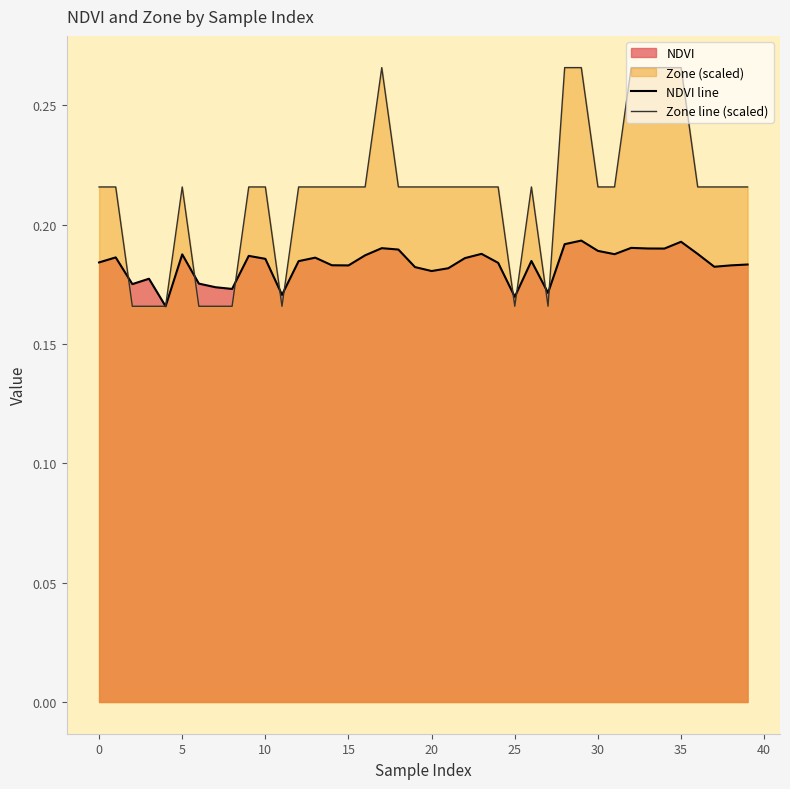

Reading right to left, what are all the values shown in this chart?

NDVI line: 0.2	0.2	0.2	0.2	0.2	0.2	0.2	0.2	0.2	0.2	0.2	0.2	0.2	0.2	0.2	0.2	0.2	0.2	0.2	0.2	0.2	0.2	0.2	0.2	0.2	0.2	0.2	0.2	0.2	0.2	0.2	0.2	0.2	0.2	0.2	0.2	0.2	0.2	0.2	0.2
Zone line (scaled): 0.2	0.2	0.2	0.2	0.3	0.3	0.3	0.3	0.2	0.2	0.3	0.3	0.2	0.2	0.2	0.2	0.2	0.2	0.2	0.2	0.2	0.2	0.3	0.2	0.2	0.2	0.2	0.2	0.2	0.2	0.2	0.2	0.2	0.2	0.2	0.2	0.2	0.2	0.2	0.2